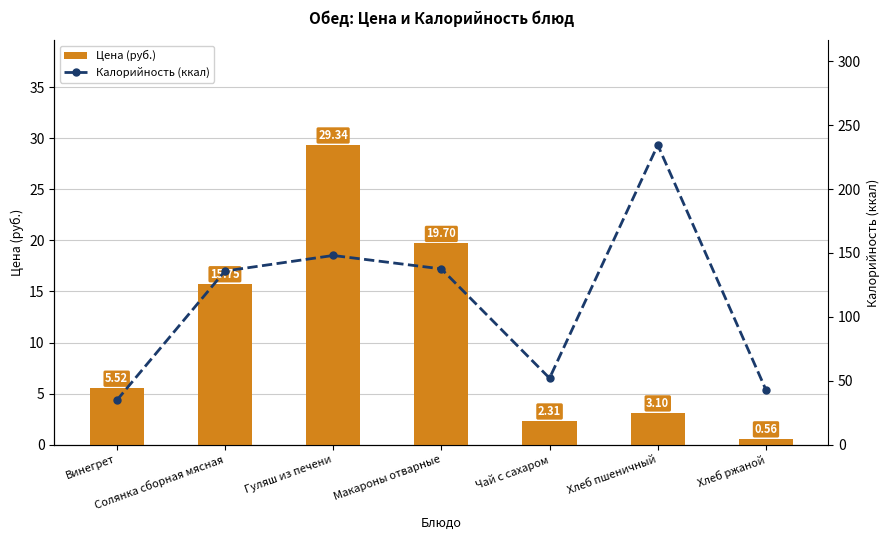

List the series in order of their peak value, highest first.

Калорийность (ккал), Цена (руб.)